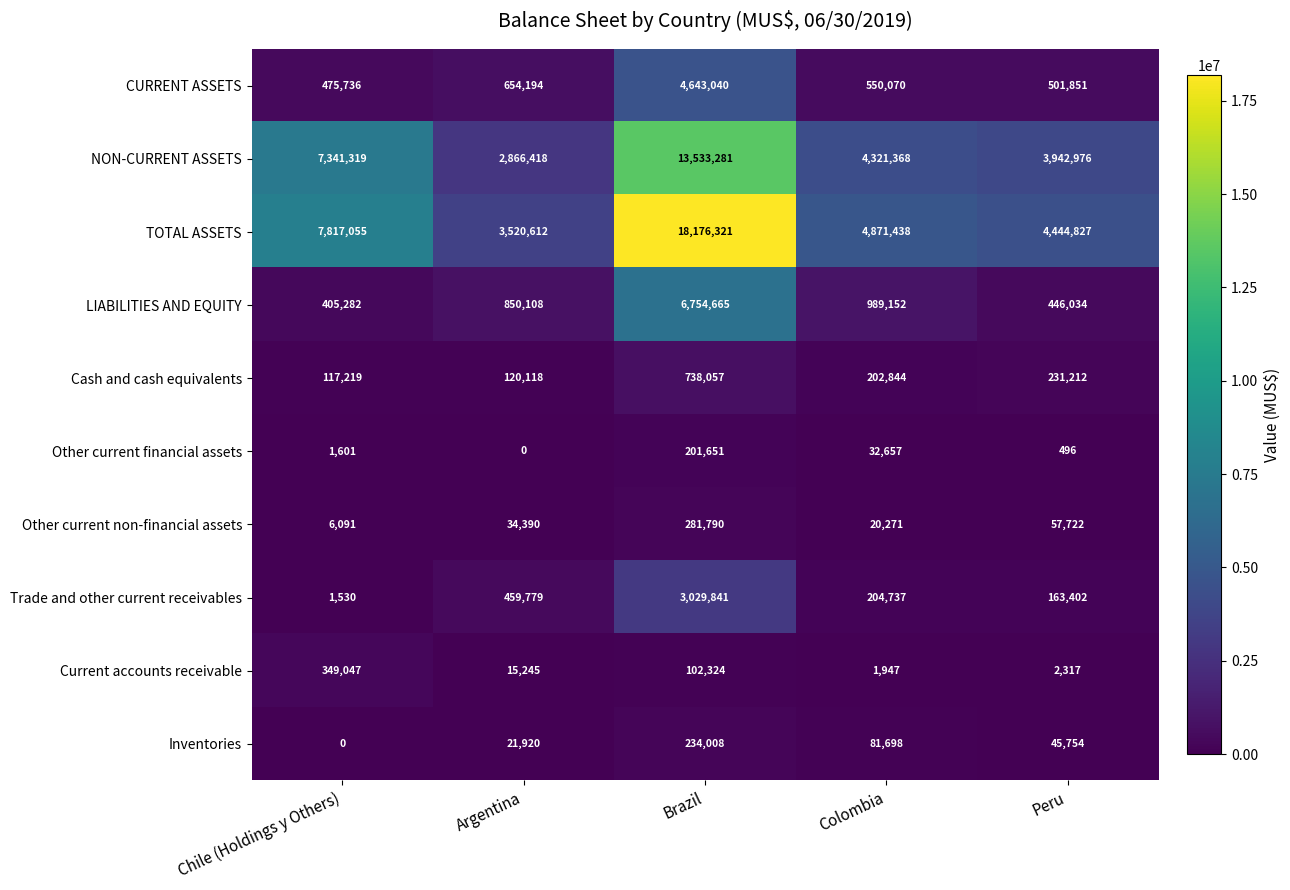

What is the total value across all series at Argentina?

8542784